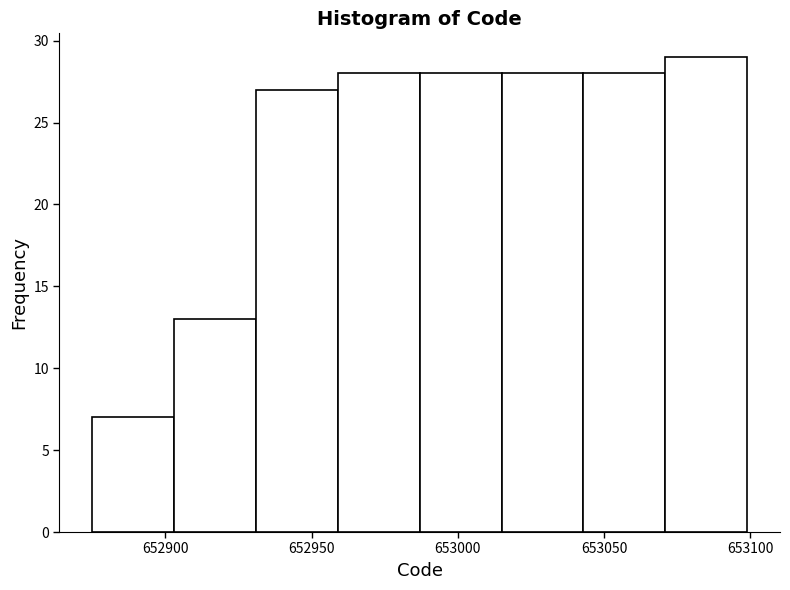

Which range on the x-axis has the tallest bar?

653071 to 653099